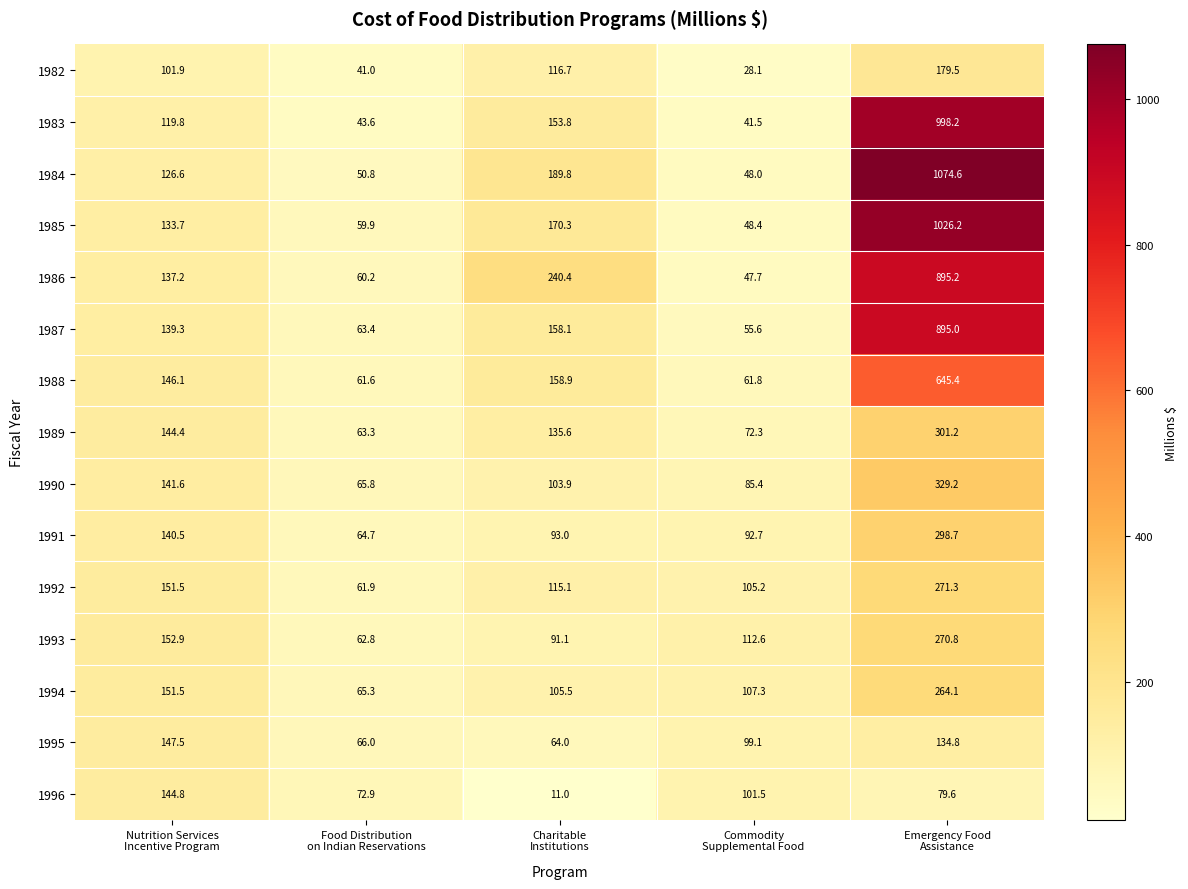

How many series are shown in this chart?

15